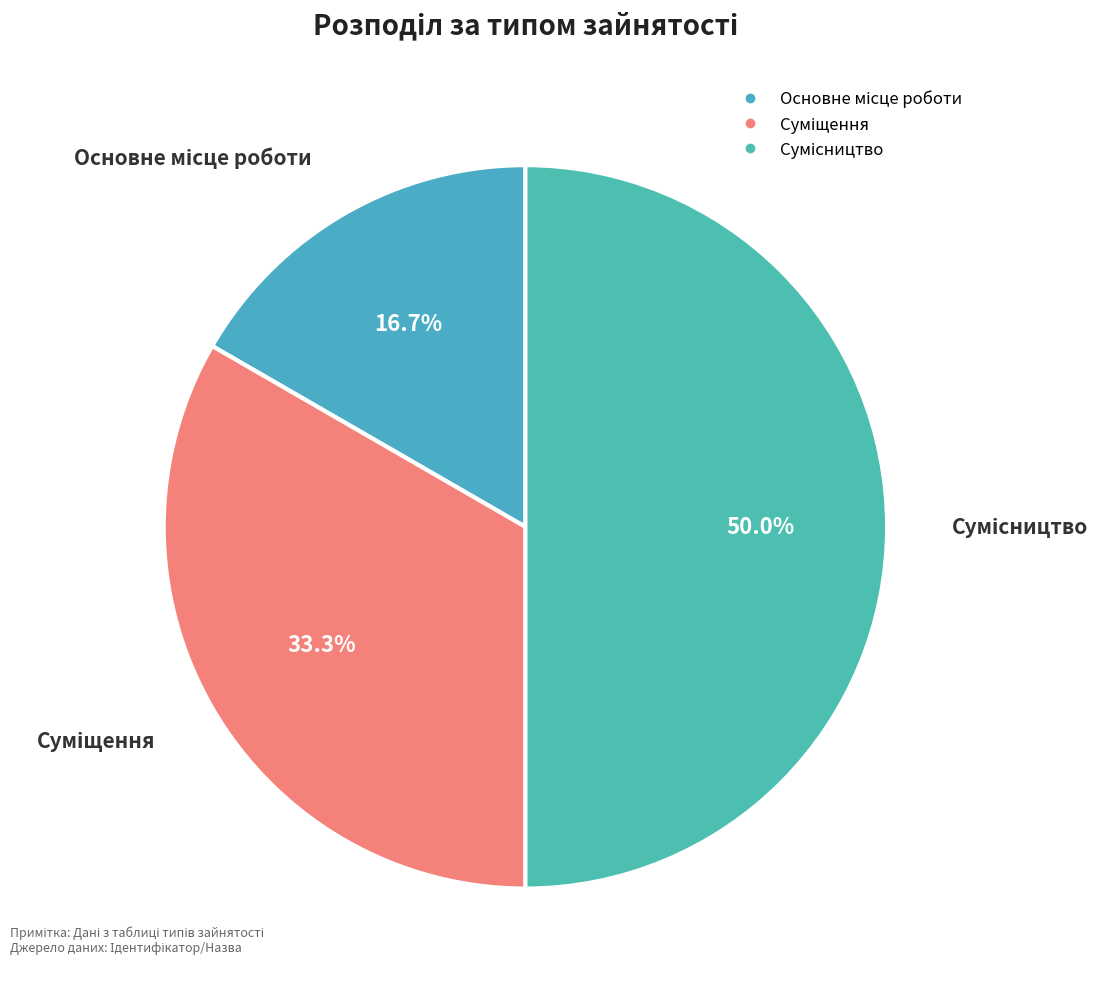

Does Сумісництво account for over 50% of the chart?

No